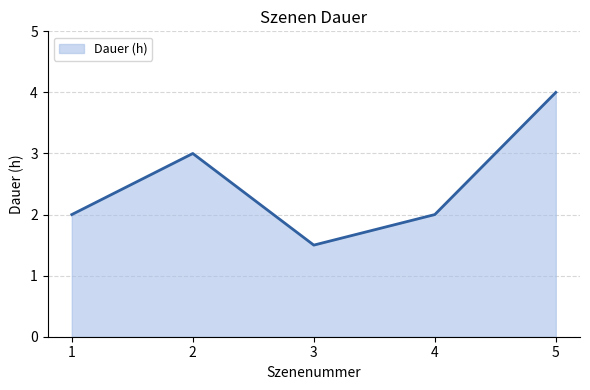

What is the minimum value shown in the chart?

1.5